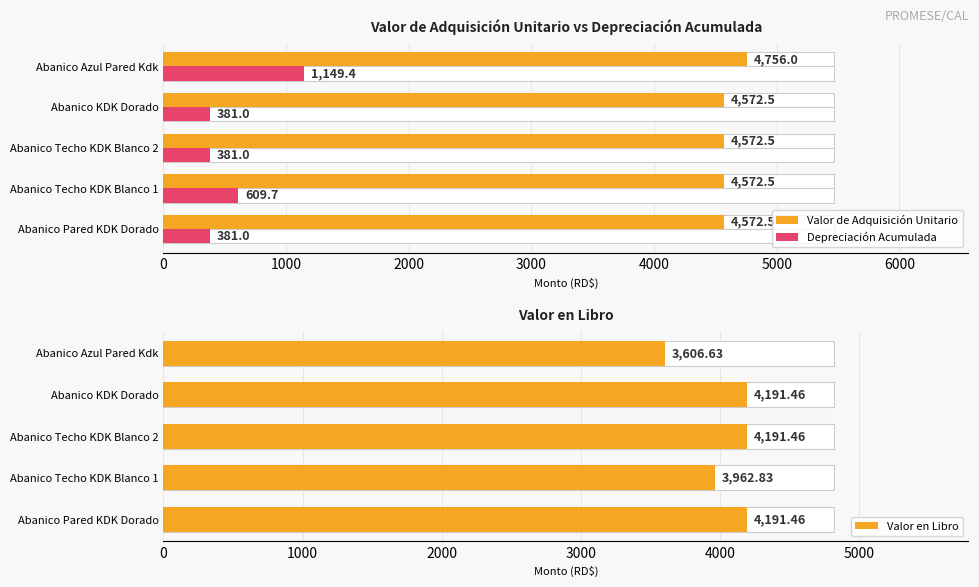

Reading right to left, transcribe all the data shown in this chart.

Valor de Adquisición Unitario: 4756.0	4572.5	4572.5	4572.5	4572.5
Depreciación Acumulada: 1149.4	381.0	381.0	609.7	381.0
Valor en Libro: 3606.6	4191.5	4191.5	3962.8	4191.5